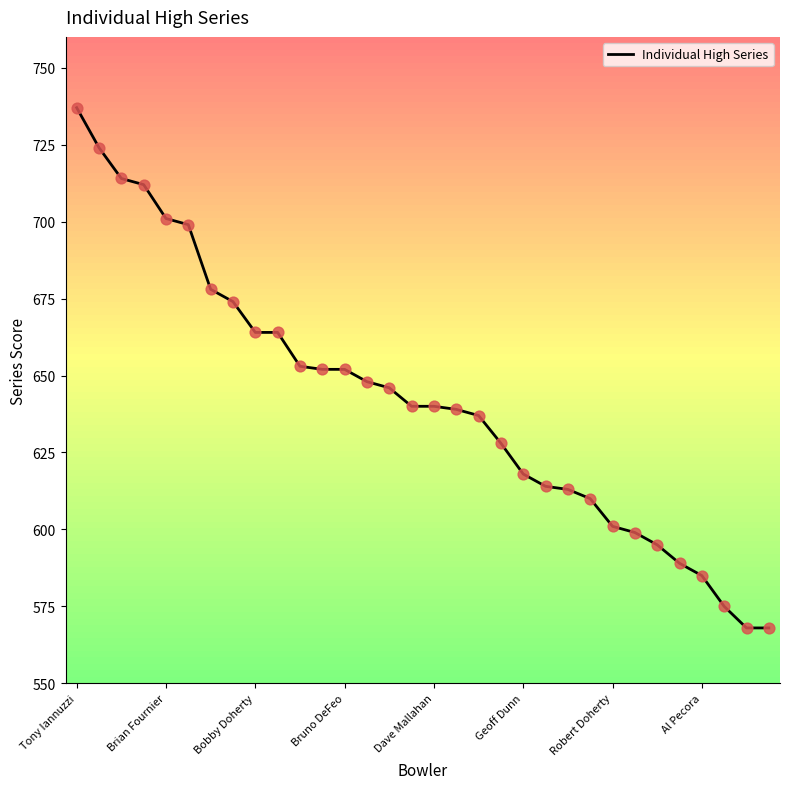

What is the difference between the maximum and minimum values?

169